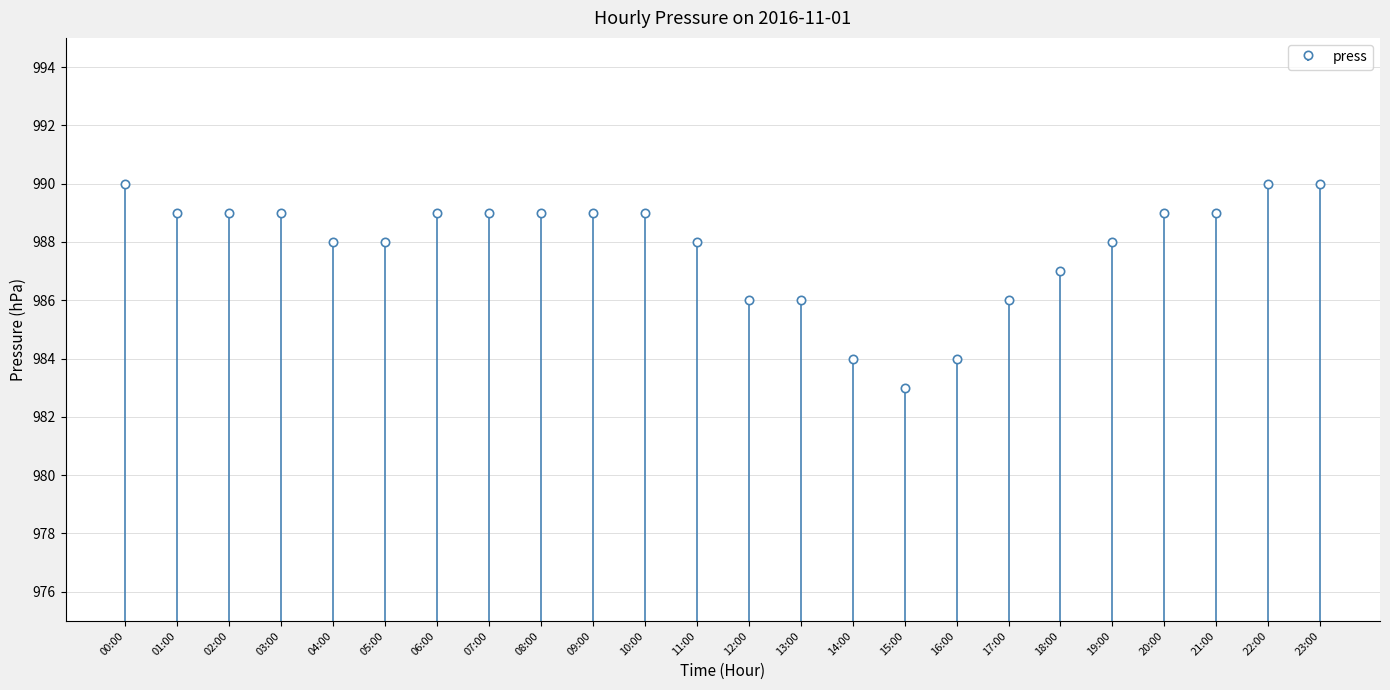

Rank the categories by value from highest to lowest.

00:00, 22:00, 23:00, 01:00, 02:00, 03:00, 06:00, 07:00, 08:00, 09:00, 10:00, 20:00, 21:00, 04:00, 05:00, 11:00, 19:00, 18:00, 12:00, 13:00, 17:00, 14:00, 16:00, 15:00